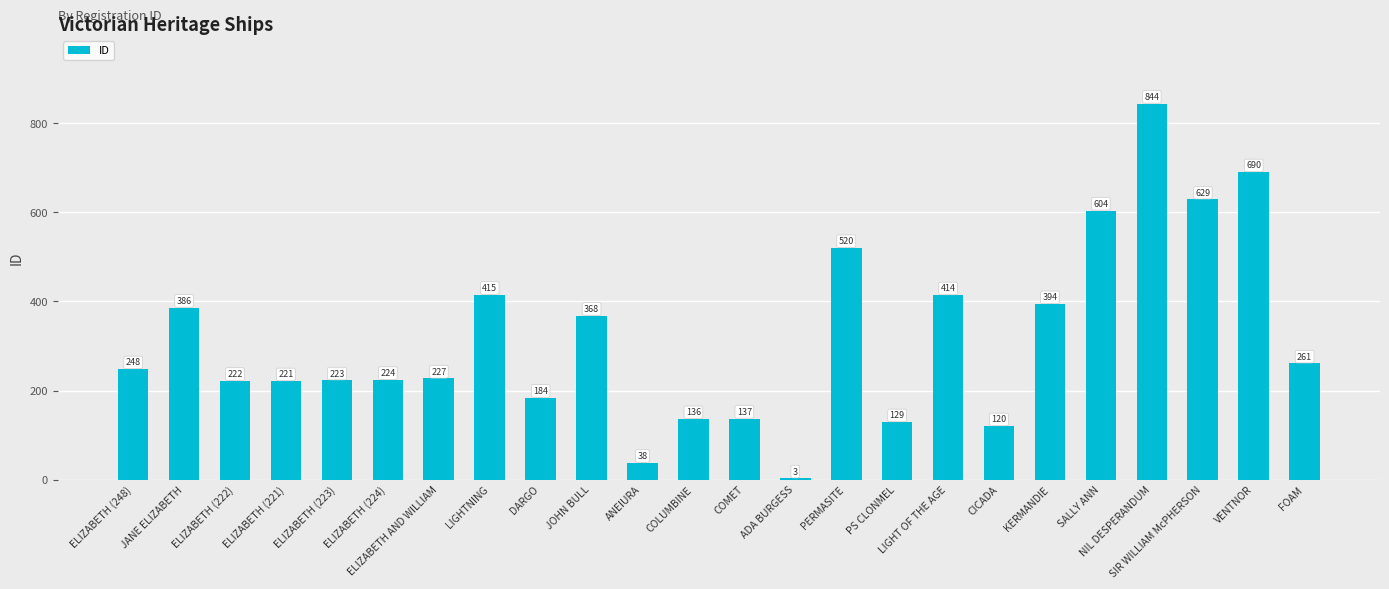

What is the value of the 19th bar from the left?

394